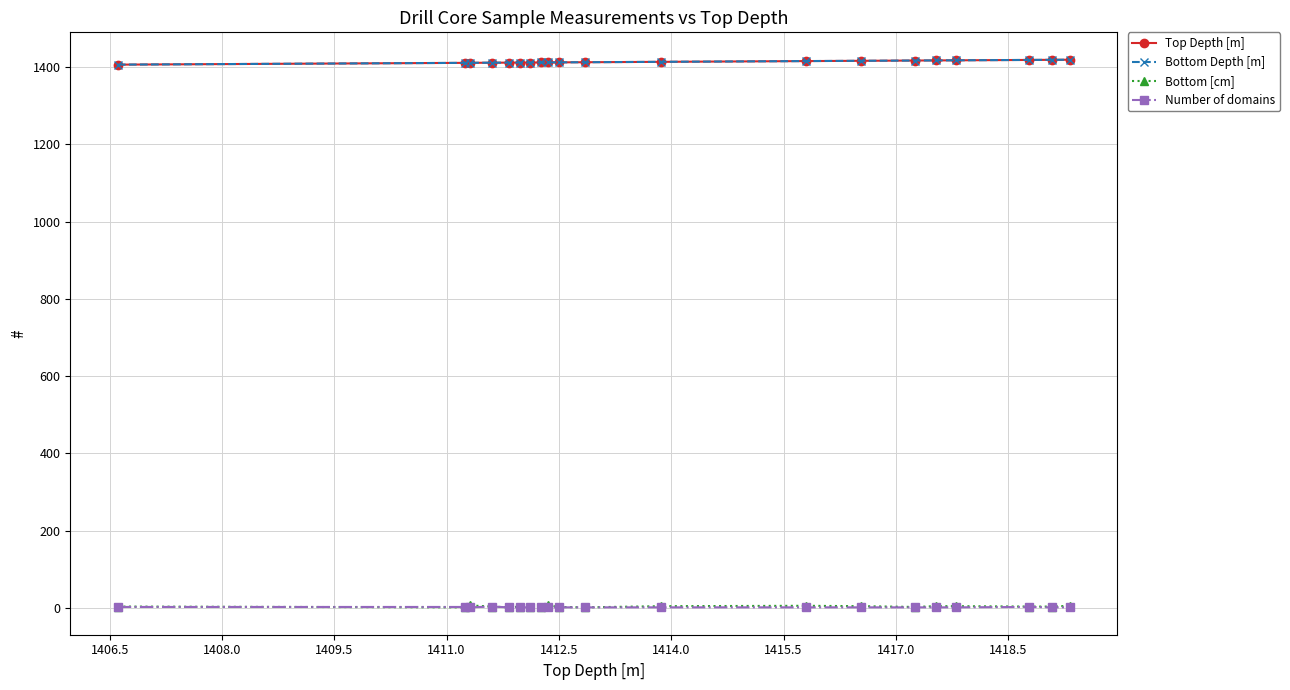

True or false: Top Depth [m] and Number of domains intersect in this chart.

False